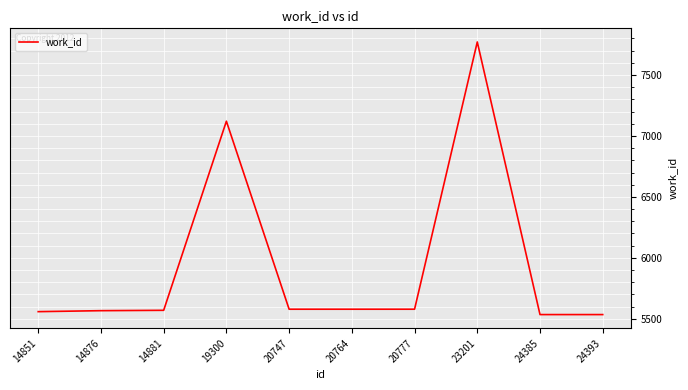

True or false: the data shows 5567 at 14876.

True